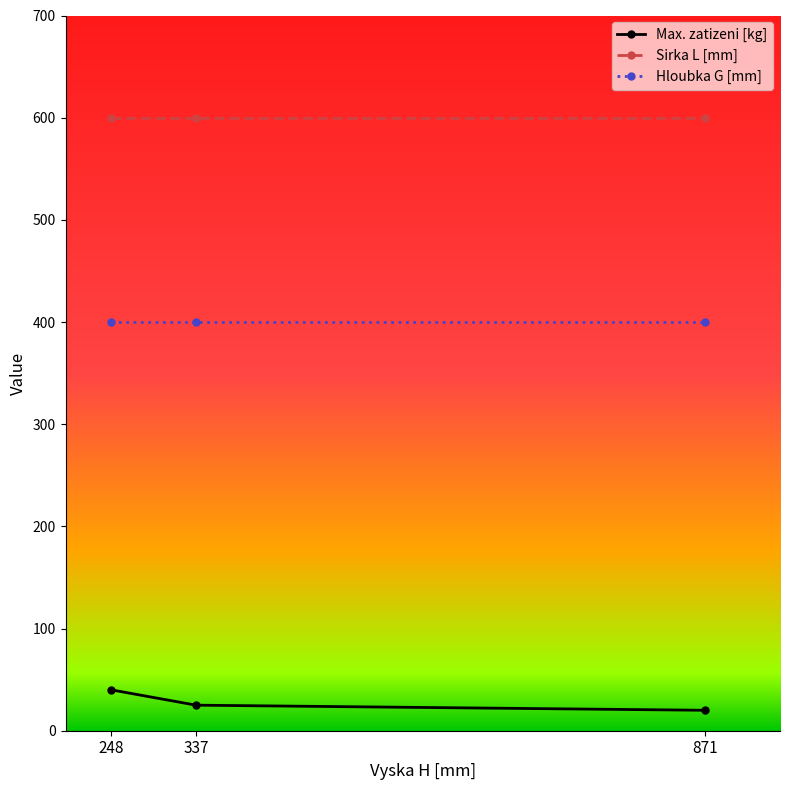

Does the chart have visible grid lines?

No